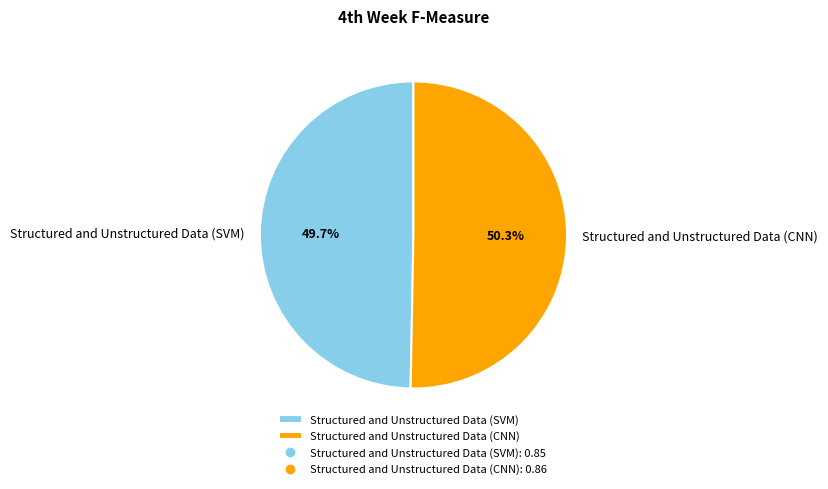

Which slice is the smallest?

Structured and Unstructured Data (SVM)